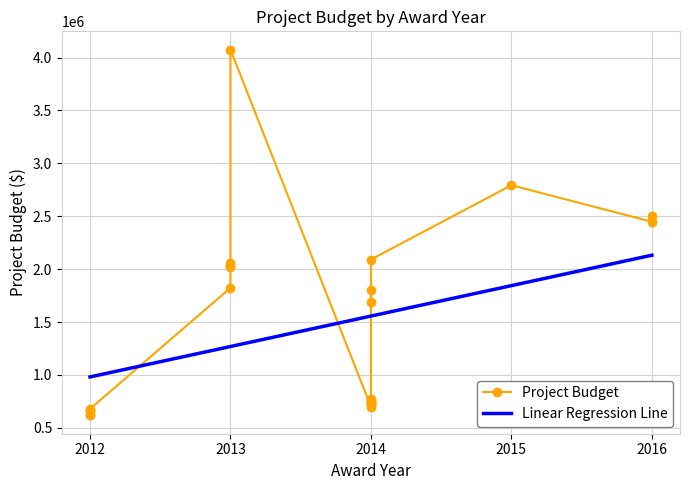

Reading left to right, what are all the values shown in this chart?

Project Budget: 616839.0	618349.0	655944.0	668127.0	678107.0	1822339.0	2019316.0	2032459.0	2057234.0	4075144.0	699134.0	714030.0	728340.0	734471.0	739688.0	742242.0	767229.0	769027.0	1688328.0	1807030.0	2090661.0	2793180.0	2447929.0	2506623.0
Linear Regression Line: 980732.5	980732.5	980732.5	980732.5	980732.5	1268474.4	1268474.4	1268474.4	1268474.4	1268474.4	1556216.2	1556216.2	1556216.2	1556216.2	1556216.2	1556216.2	1556216.2	1556216.2	1556216.2	1556216.2	1556216.2	1843958.0	2131699.8	2131699.8